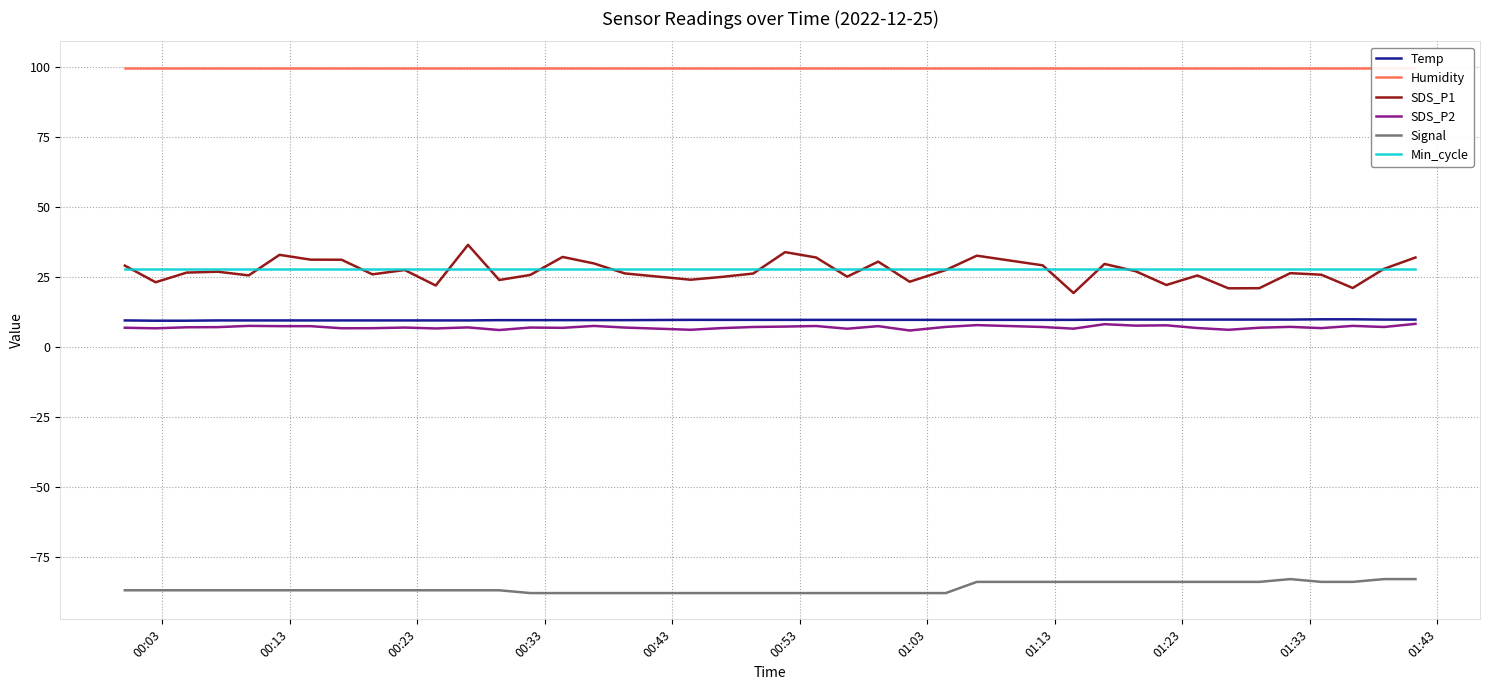

True or false: Temp and Signal intersect in this chart.

False